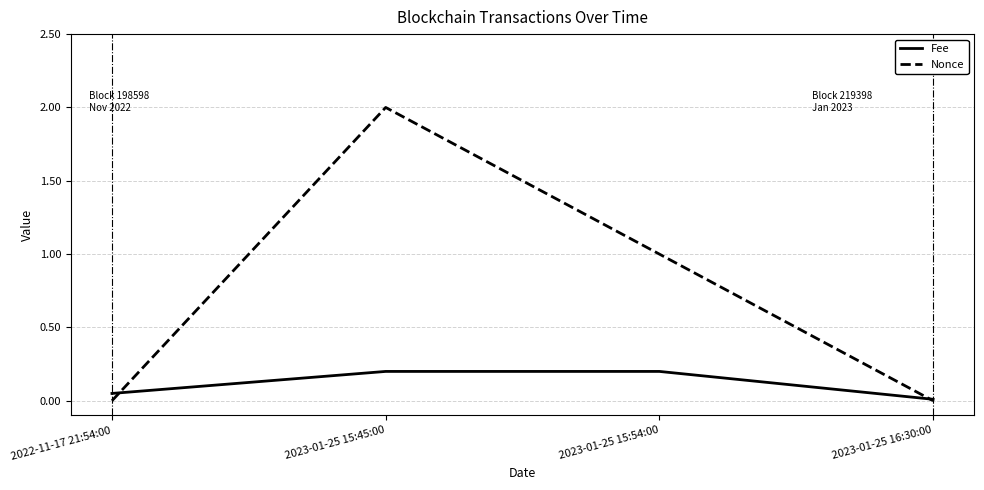

True or false: Nonce has more than 1 points higher than both neighbors.

False